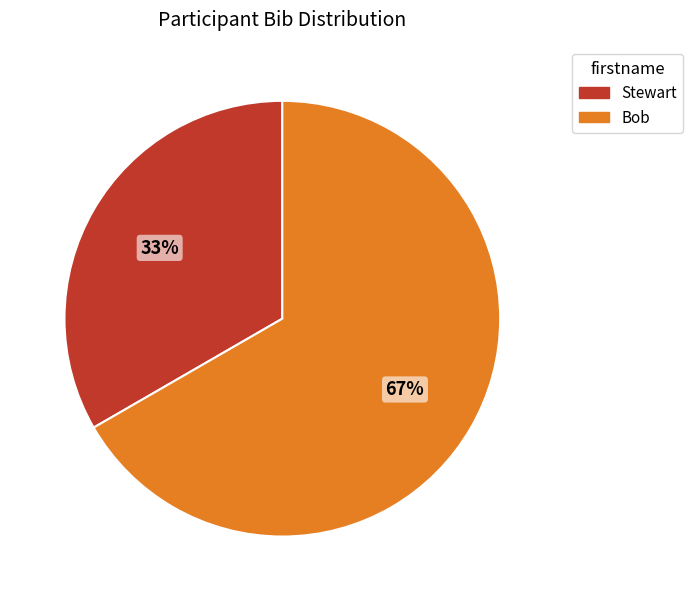

What percentage is the Stewart slice, to the nearest percent?

33%